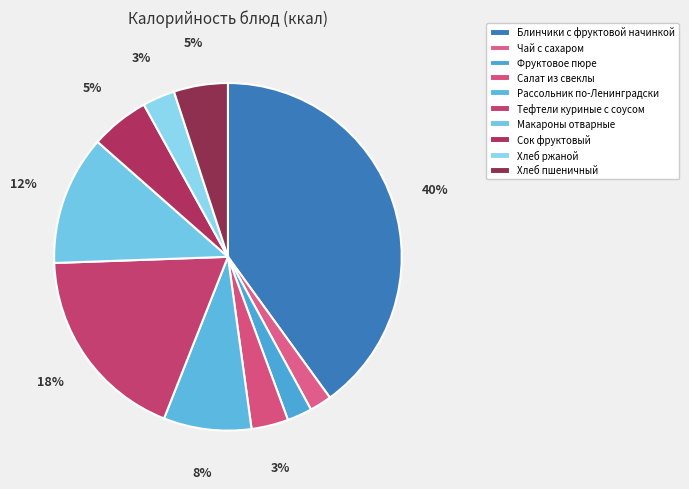

Count the number of slices in the pie.

10